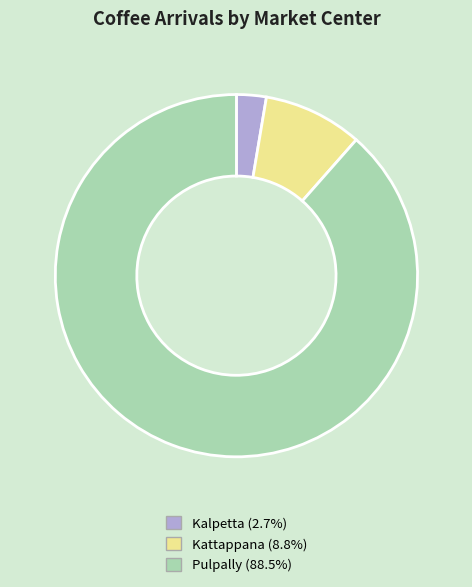

True or false: Kalpetta accounts for 3% of the total.

True